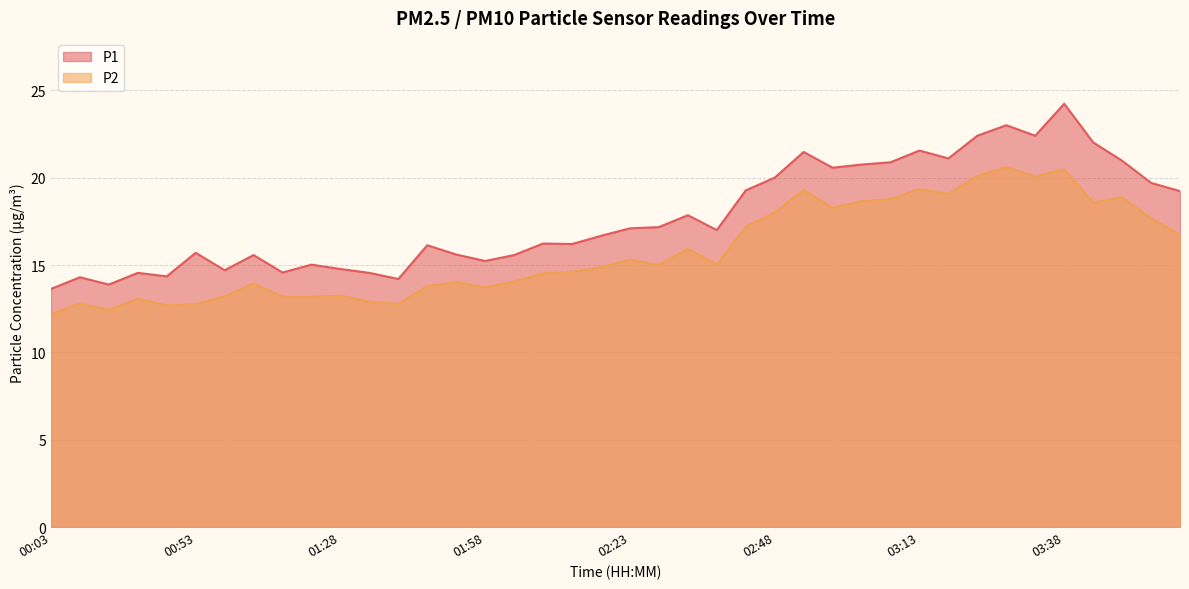

List the series in order of their peak value, lowest first.

P2, P1